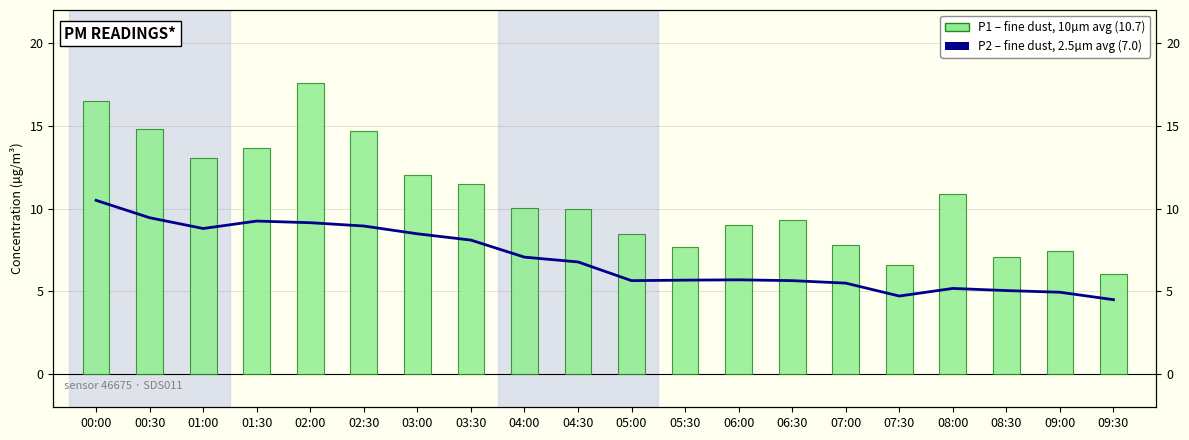

Which series has the largest range (max minus min)?

P1 (µg/m³)